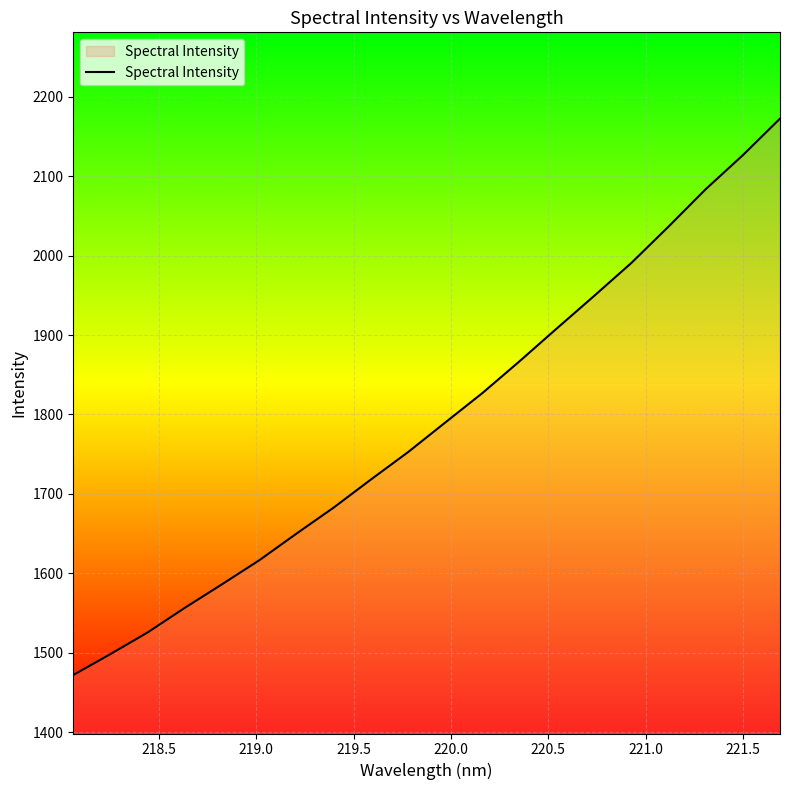

What is the minimum value shown in the chart?

1472.1